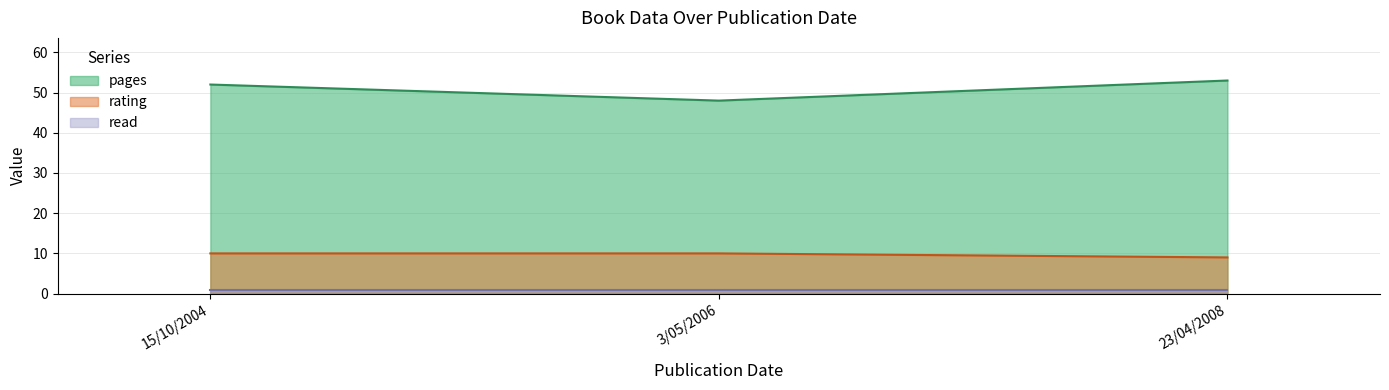

List the series in order of their overall mean, lowest first.

read, rating, pages